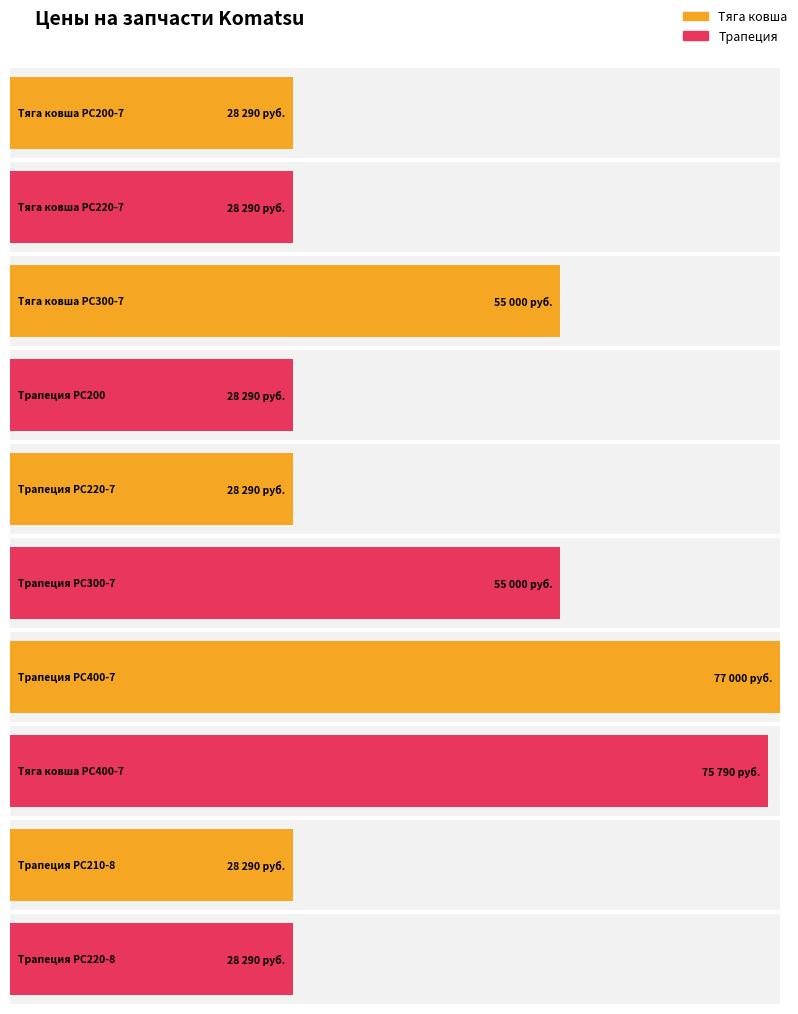

Are the bars horizontal?

Yes